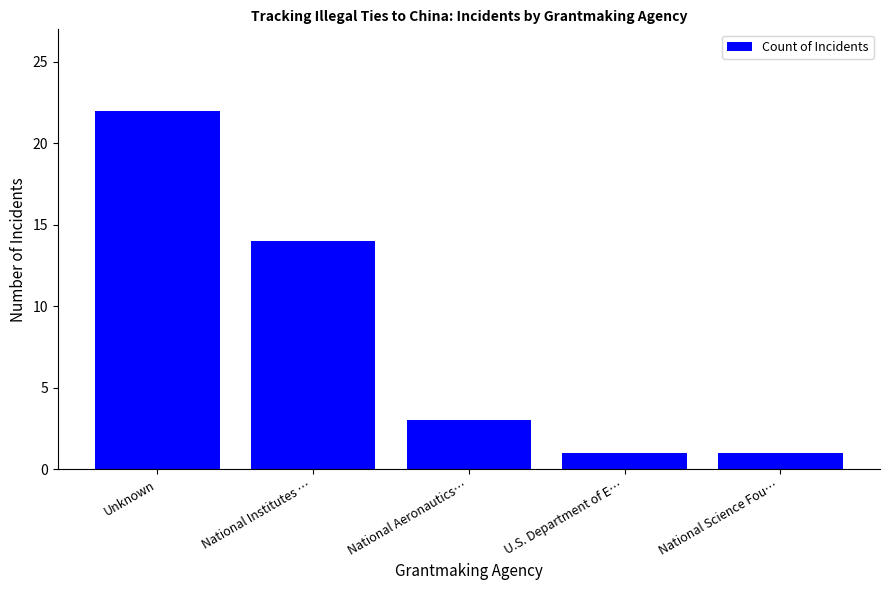

What is the sum of all values?

41